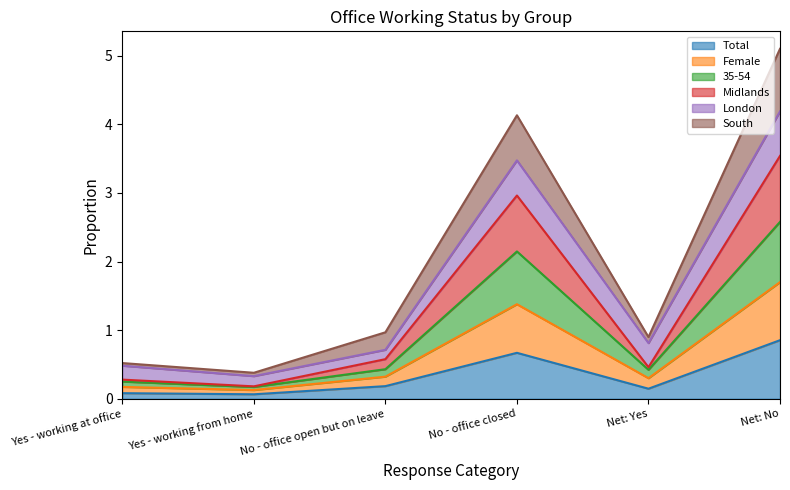

The value of Total at No - office closed is 1.0. True or false?

False